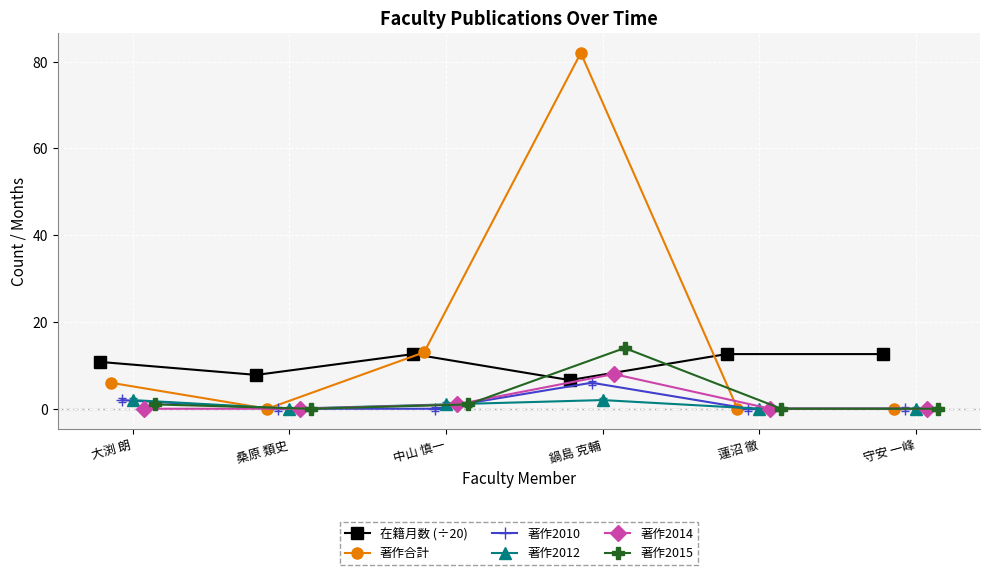

How many values in 著作2012 are above zero?

3